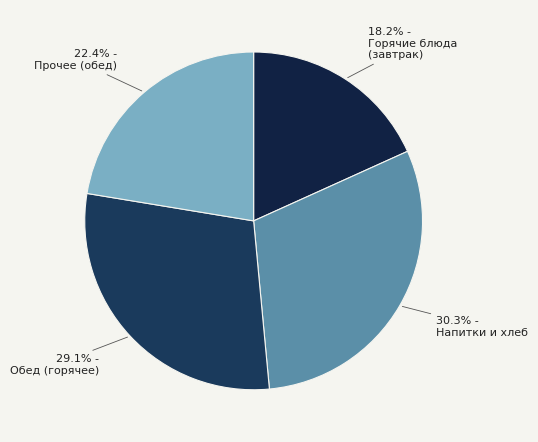

How many segments does this pie chart have?

4